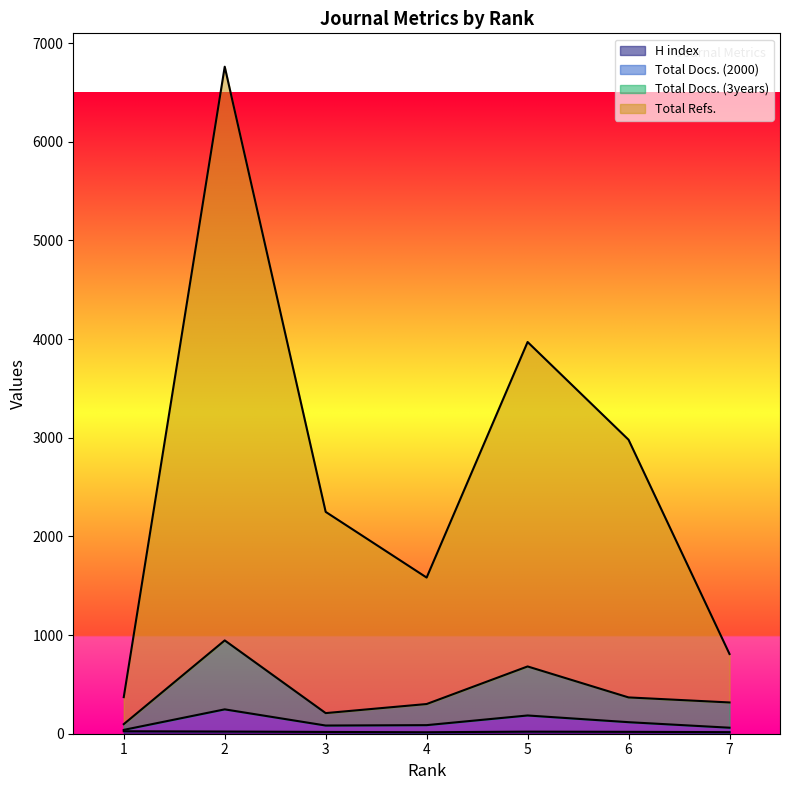

What is the difference between the maximum and second lowest values in the Total Docs. (2000) series?

186